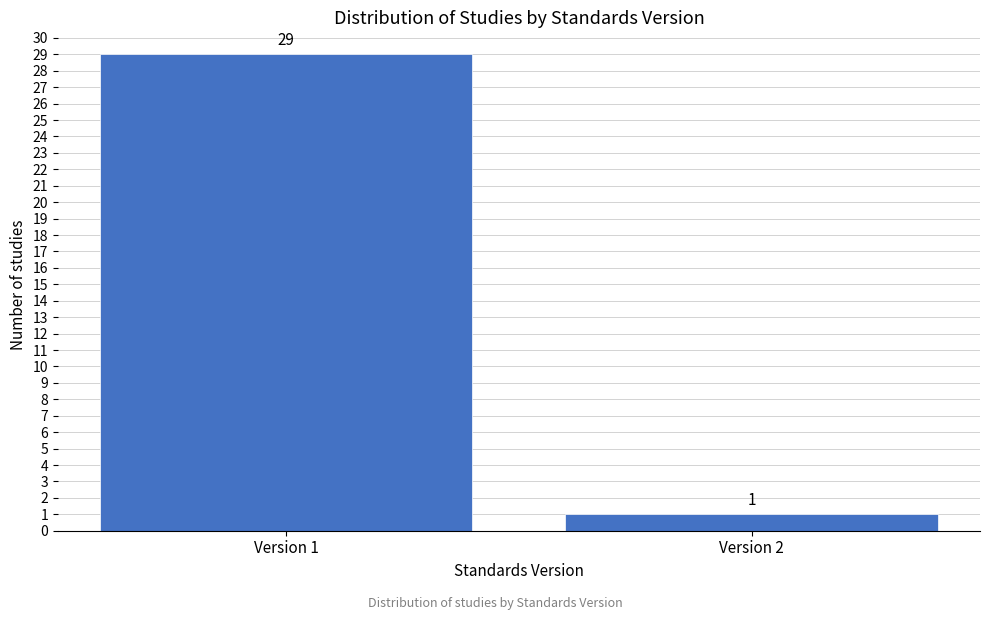

Reading left to right, extract all data points from this chart.

29	1